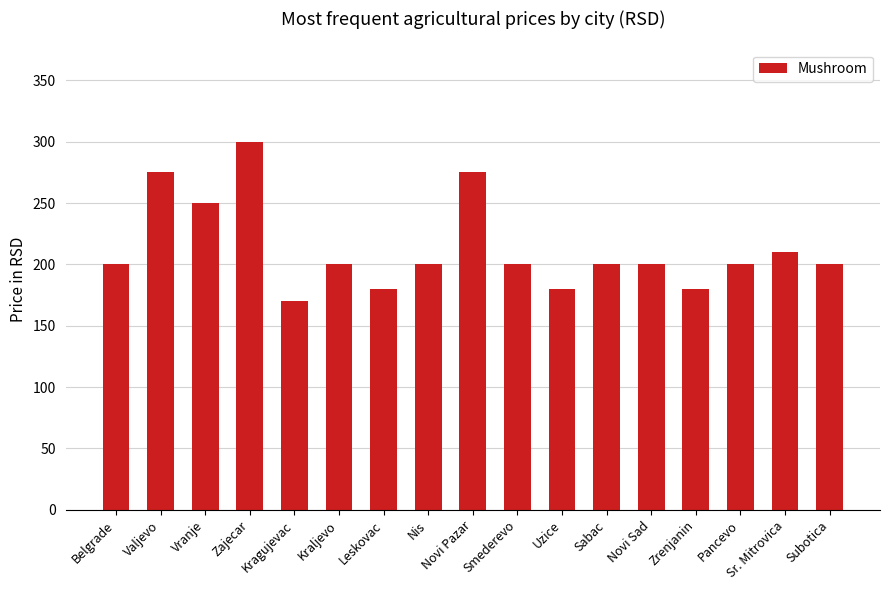

What is the sum of the values at Leskovac and Smederevo?

380.0